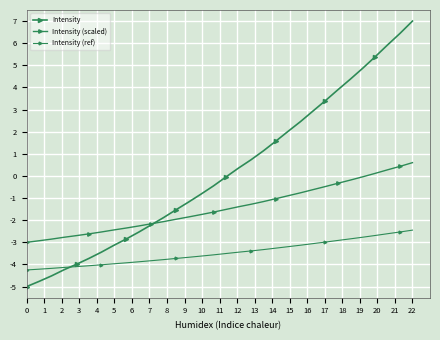

Is this an area chart (filled region under the line)?

No